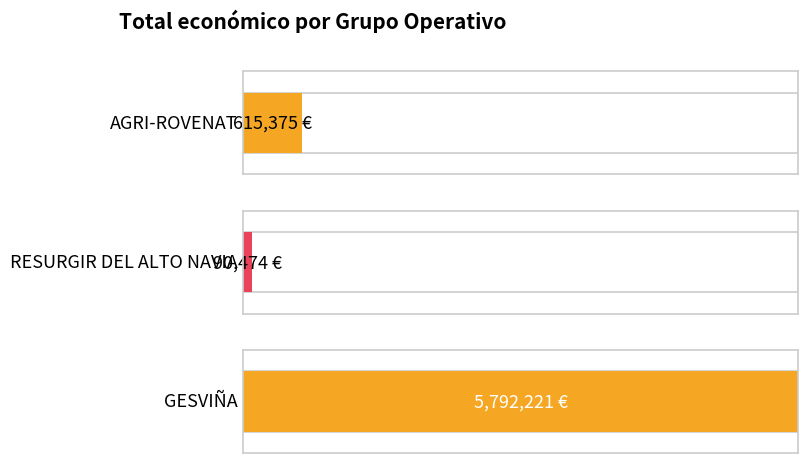

True or false: the data shows 41265 at RESURGIR DEL ALTO NAVIA.

False